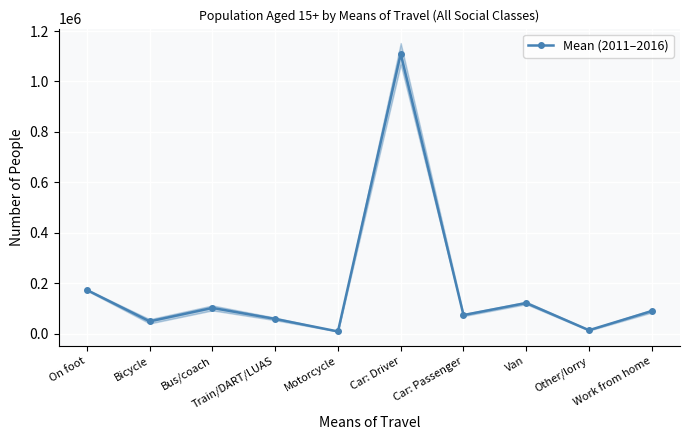

Reading left to right, transcribe all the data shown in this chart.

On foot=172795.0	Bicycle=48320.0	Bus/coach=101556.0	Train/DART/LUAS=57941.0	Motorcycle=8216.5	Car: Driver=1110041.0	Car: Passenger=73249.5	Van=121138.5	Other/lorry=13181.5	Work from home=89140.5